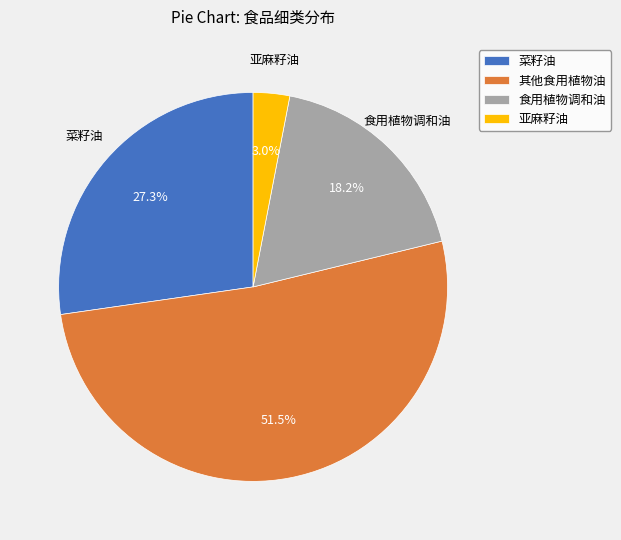

How much of the chart is everything except 其他食用植物油?

48.5%